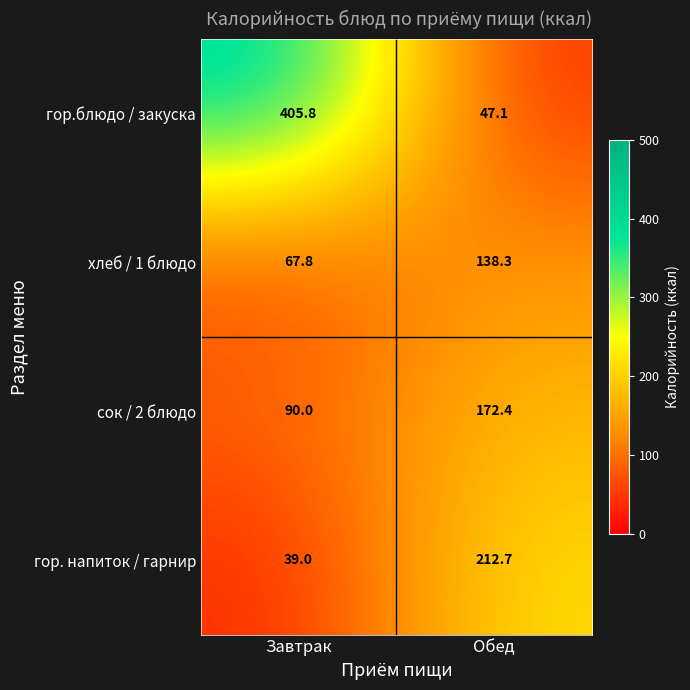

Between Завтрак and Обед, which series saw the biggest shift?

гор.блюдо / закуска